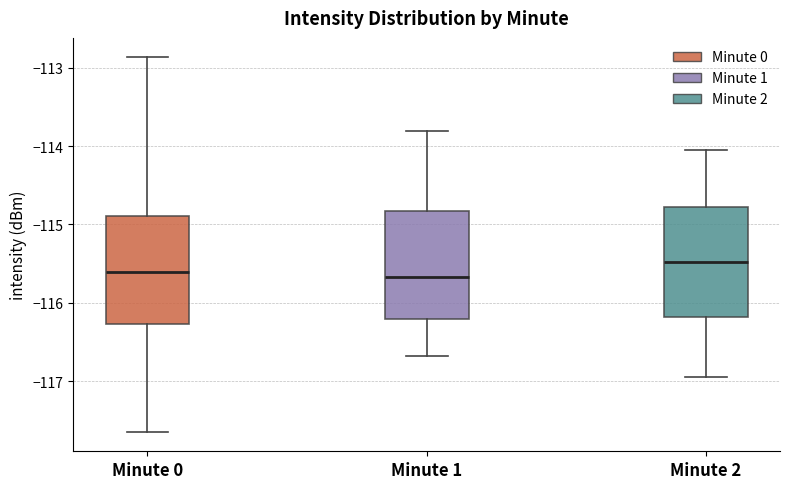

Reading left to right, read every box against the y-axis: the position of its median line, the range the box covers, and the ends of its whiskers. The values are not printed on the chart, so give them approximately, as read against the axis.

Minute 0: median -115.6, box -116.3 to -114.9, whiskers -117.7 to -112.9
Minute 1: median -115.7, box -116.2 to -114.8, whiskers -116.7 to -113.8
Minute 2: median -115.5, box -116.2 to -114.8, whiskers -116.9 to -114.0